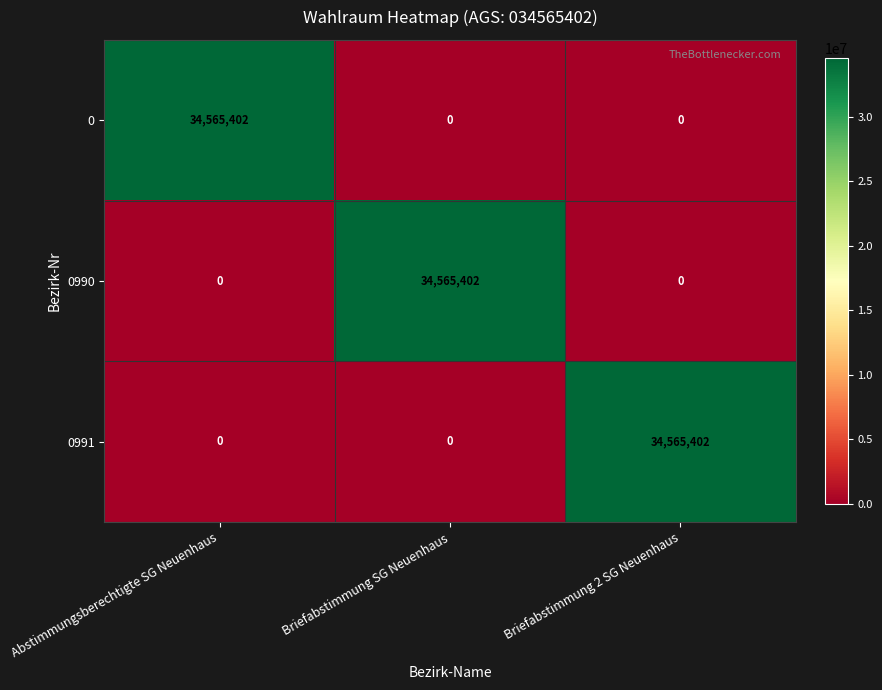

Count the 0991 values in the range 0 to 34565402.

3